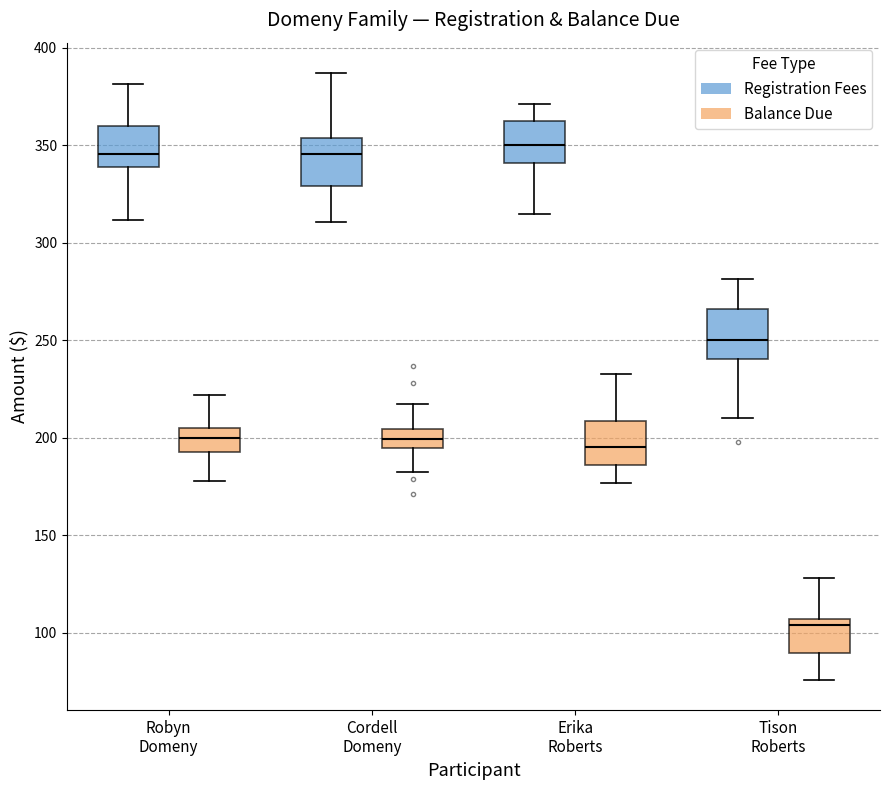

Reading left to right, read every box against the y-axis: the position of its median line, the range the box covers, and the ends of its whiskers. The values are not printed on the chart, so give them approximately, as read against the axis.

Robyn Domeny (Registration Fees): median 345, box 340 to 360, whiskers 310 to 380
Robyn Domeny (Balance Due): median 200, box 190 to 205, whiskers 180 to 220
Cordell Domeny (Registration Fees): median 345, box 330 to 355, whiskers 310 to 385
Cordell Domeny (Balance Due): median 200, box 195 to 205, whiskers 180 to 215
Erika Roberts (Registration Fees): median 350, box 340 to 360, whiskers 315 to 370
Erika Roberts (Balance Due): median 195, box 185 to 210, whiskers 175 to 235
Tison Roberts (Registration Fees): median 250, box 240 to 265, whiskers 210 to 280
Tison Roberts (Balance Due): median 105 (just below the box's upper edge), box 90 to 105, whiskers 75 to 130